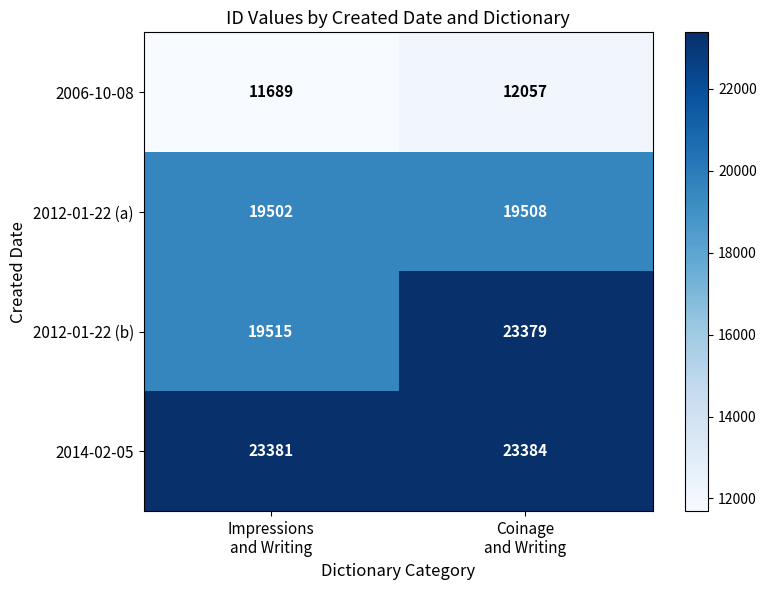

What is the difference between the highest and lowest values at Coinage
and Writing?

11327